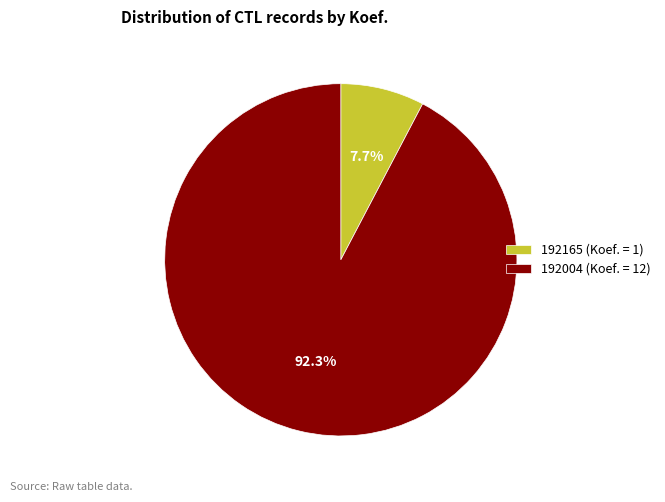

Approximately how many times larger is the value at 192165 compared to 192004?

0.1